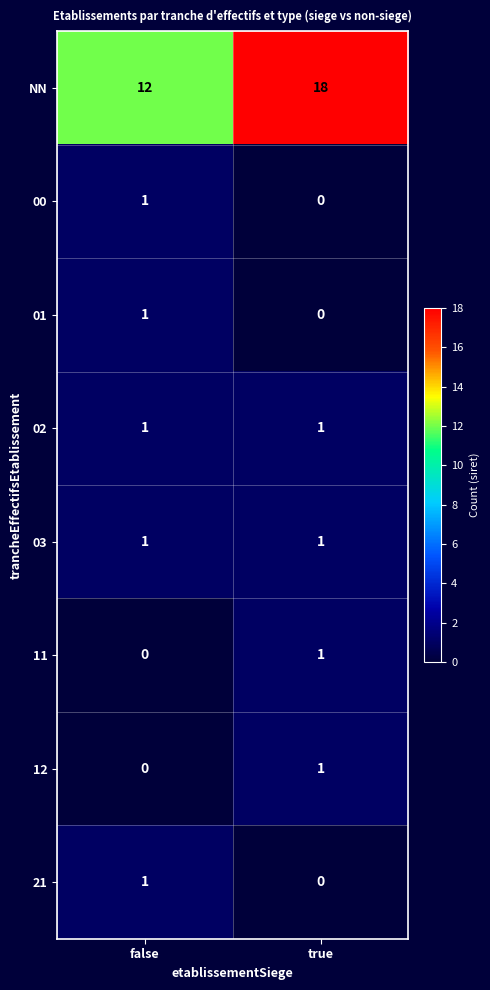

Which series changed the most between false and true?

NN